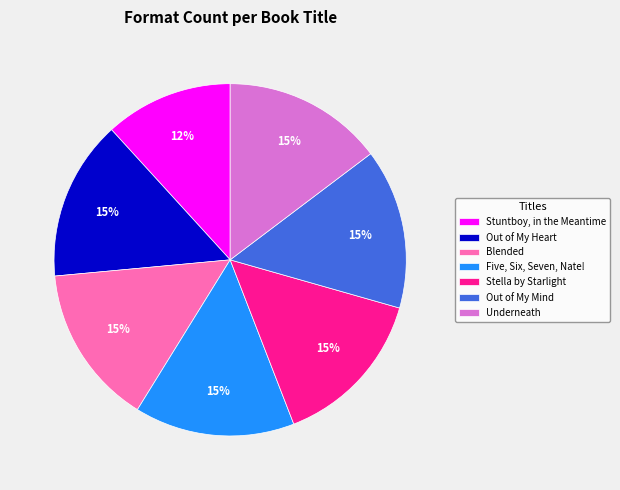

The Stuntboy, in the Meantime slice represents 4% of the pie. True or false?

False